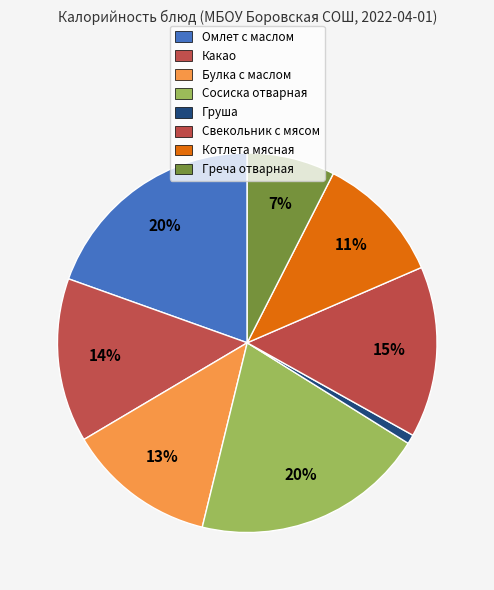

Is there any slice that represents more than half of the pie?

No